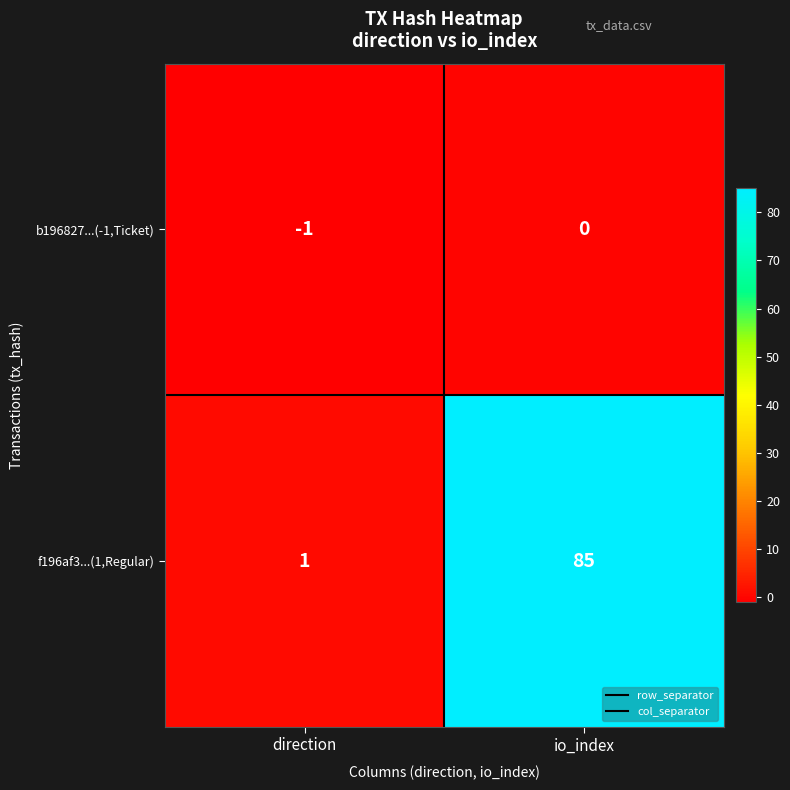

What is the difference between the f196af3...(1,Regular) values at direction and io_index?

84